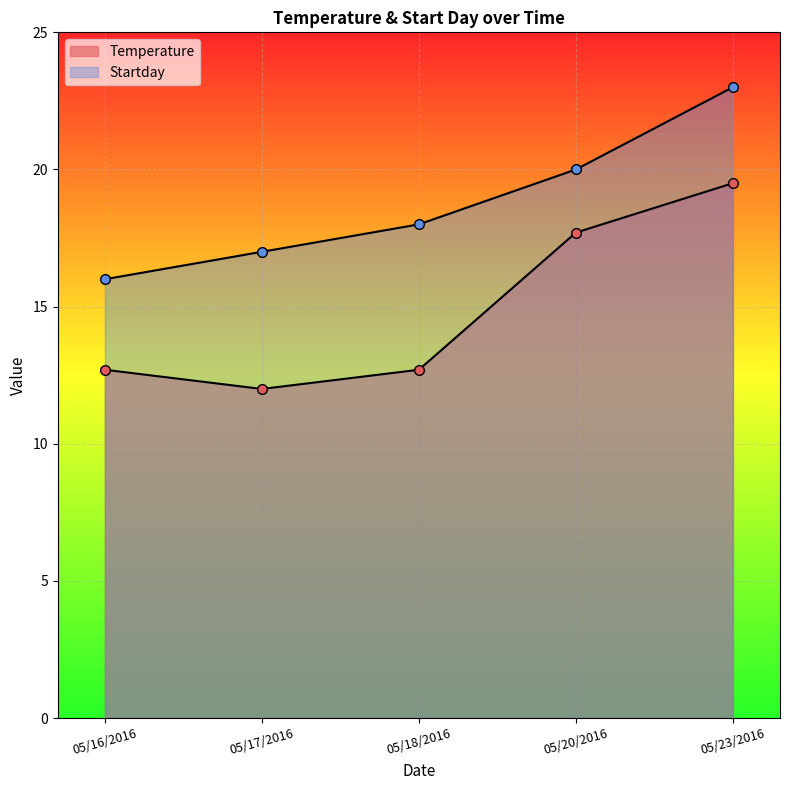

The Temperature series shows 12.0 at 05/17/2016. True or false?

True